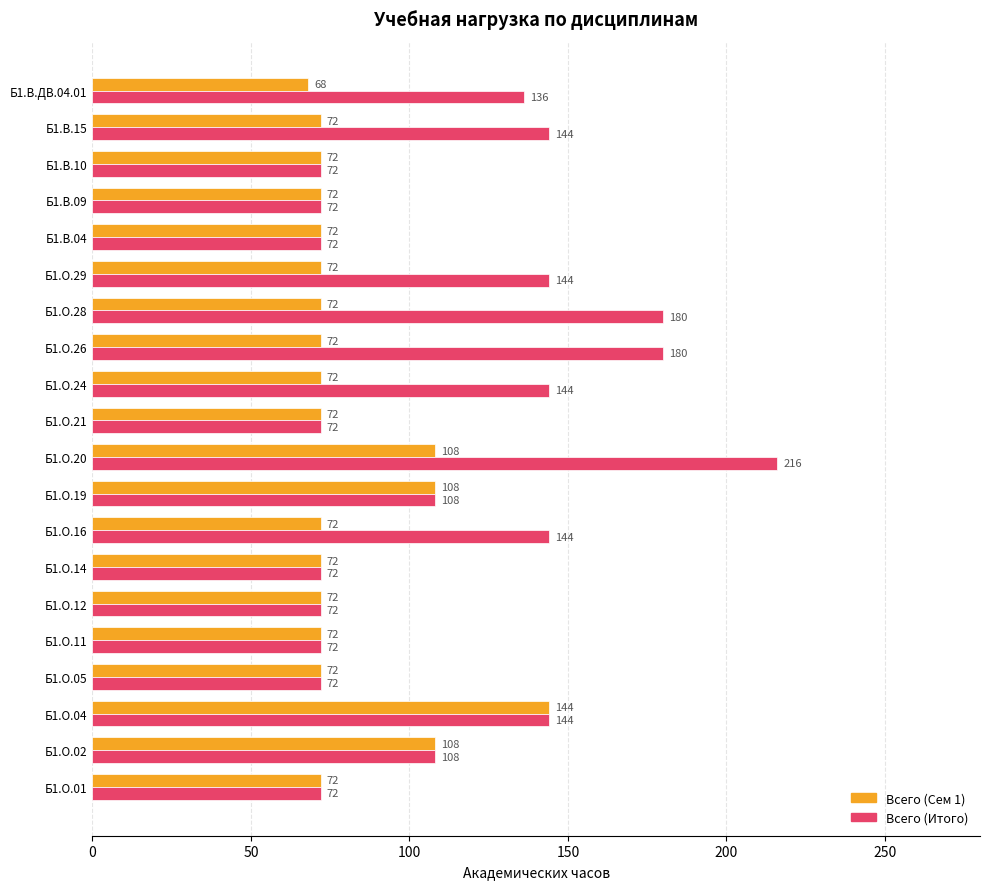

What is the approximate value of Всего (Итого) at Б1.О.14?

72